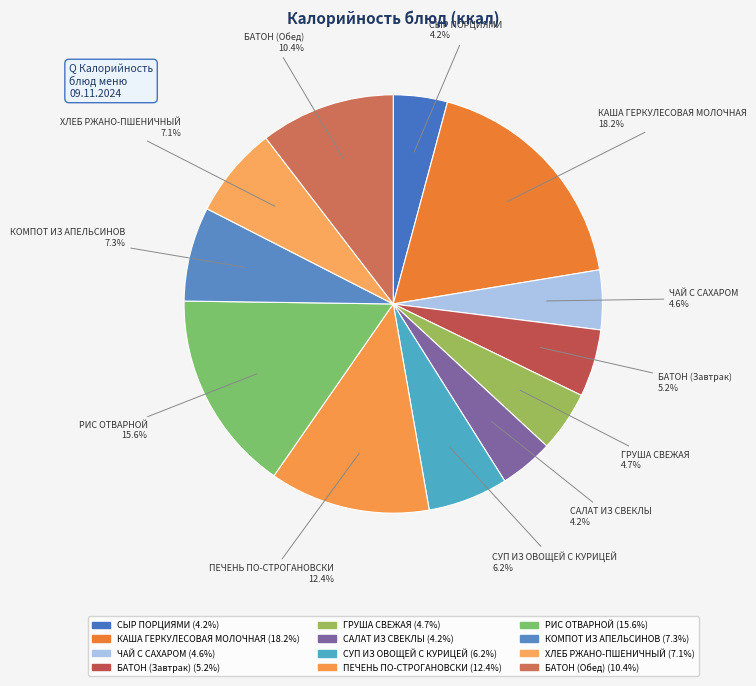

Which slice is the largest?

КАША ГЕРКУЛЕСОВАЯ МОЛОЧНАЯ